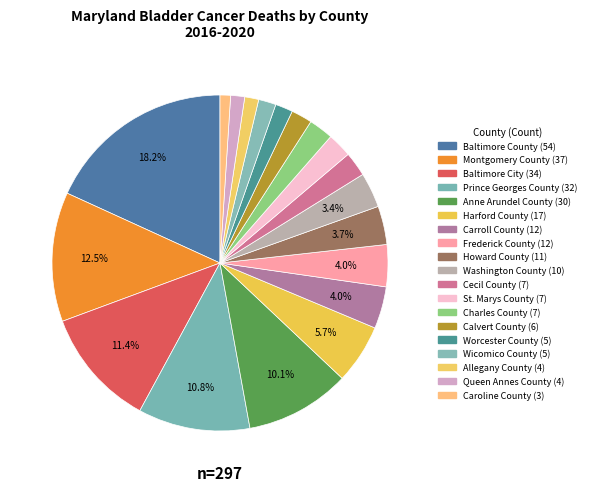

What percentage is NOT represented by Calvert County?

98.0%